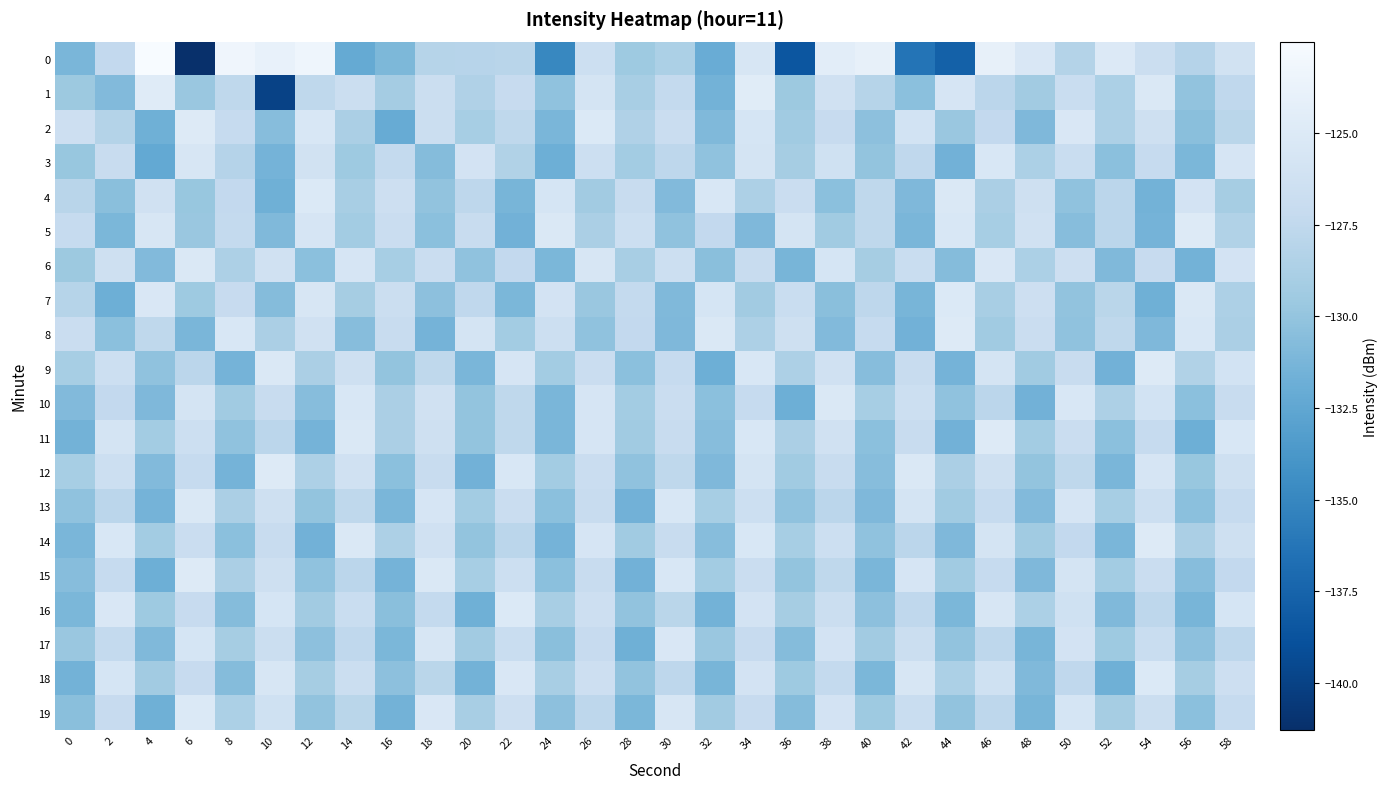

Rank the series by their maximum value, from highest to lowest.

0, 1, 2, 5, 8, 9, 11, 12, 14, 15, 4, 7, 16, 18, 19, 6, 10, 13, 17, 3